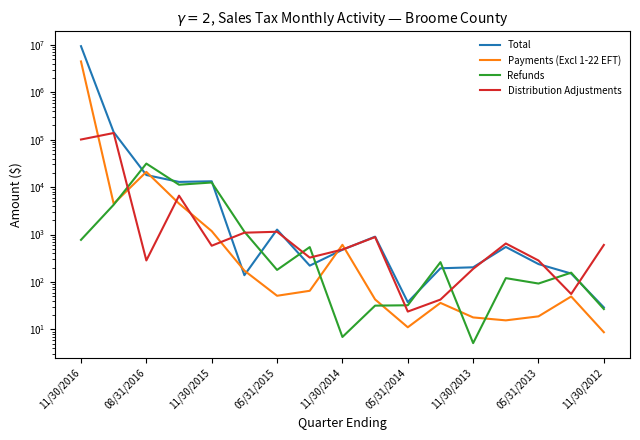

Count the number of data series in this chart.

4